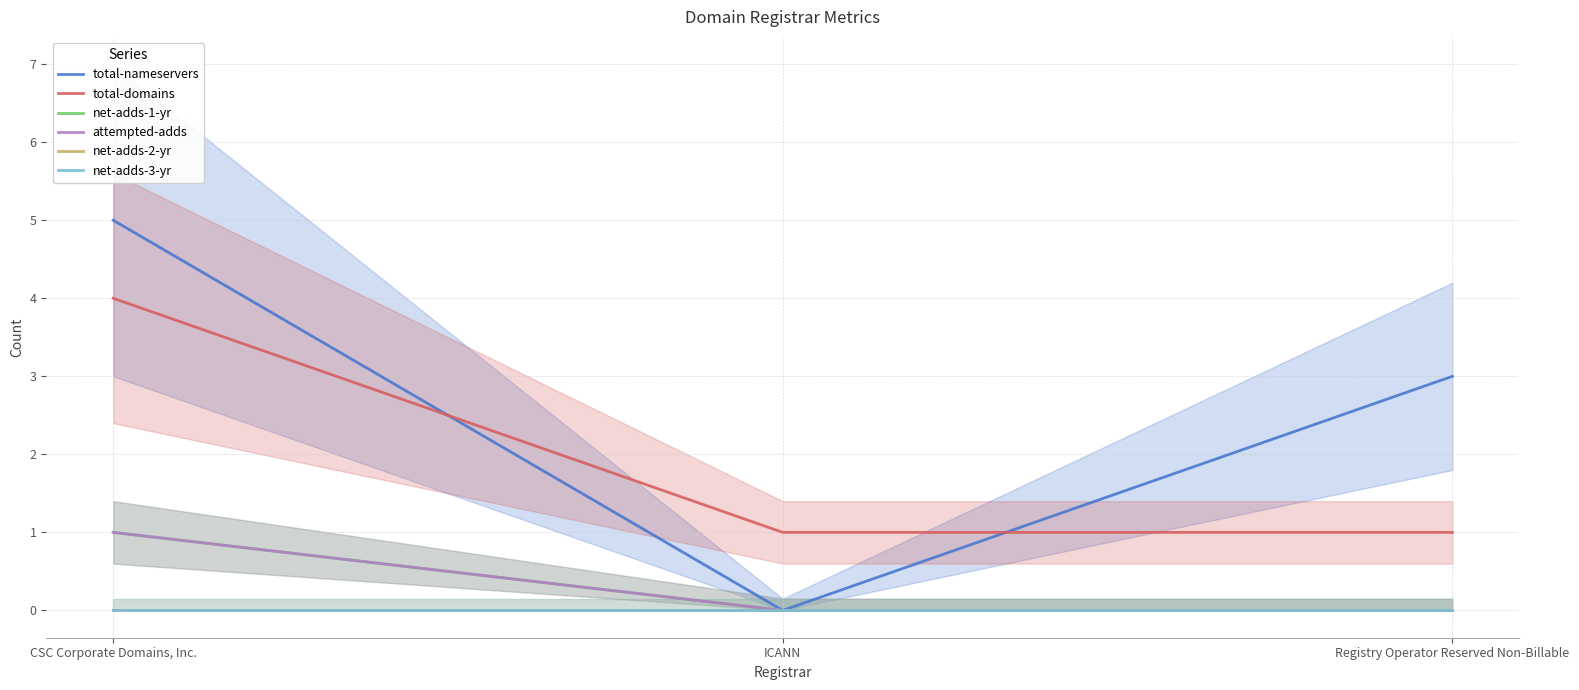

Which series has the largest range (max minus min)?

total-nameservers